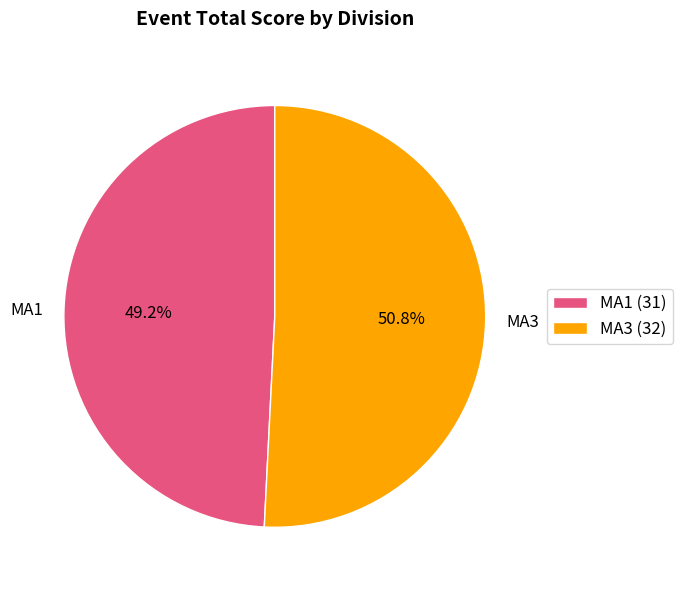

Which has a higher value, MA3 or MA1?

MA3